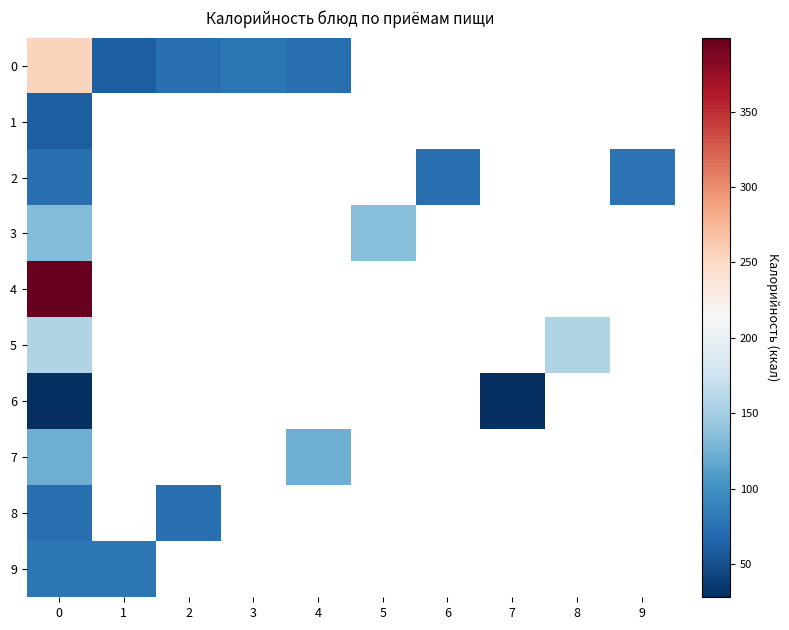

Is the value of 3 at 0 greater than the value of 6 at 6?

No